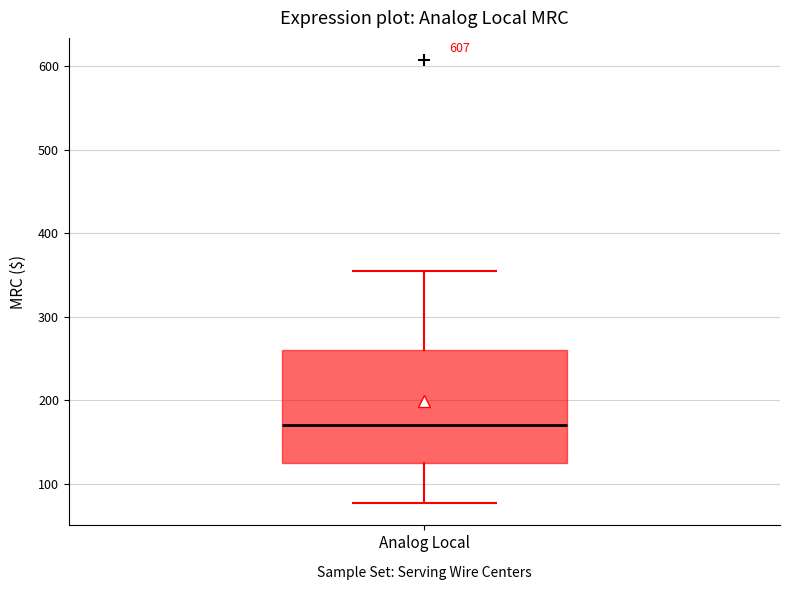

Where does the upper whisker of the box for Analog Local end on the y-axis? The values are not printed on the chart, so give them approximately, as read against the axis.

360